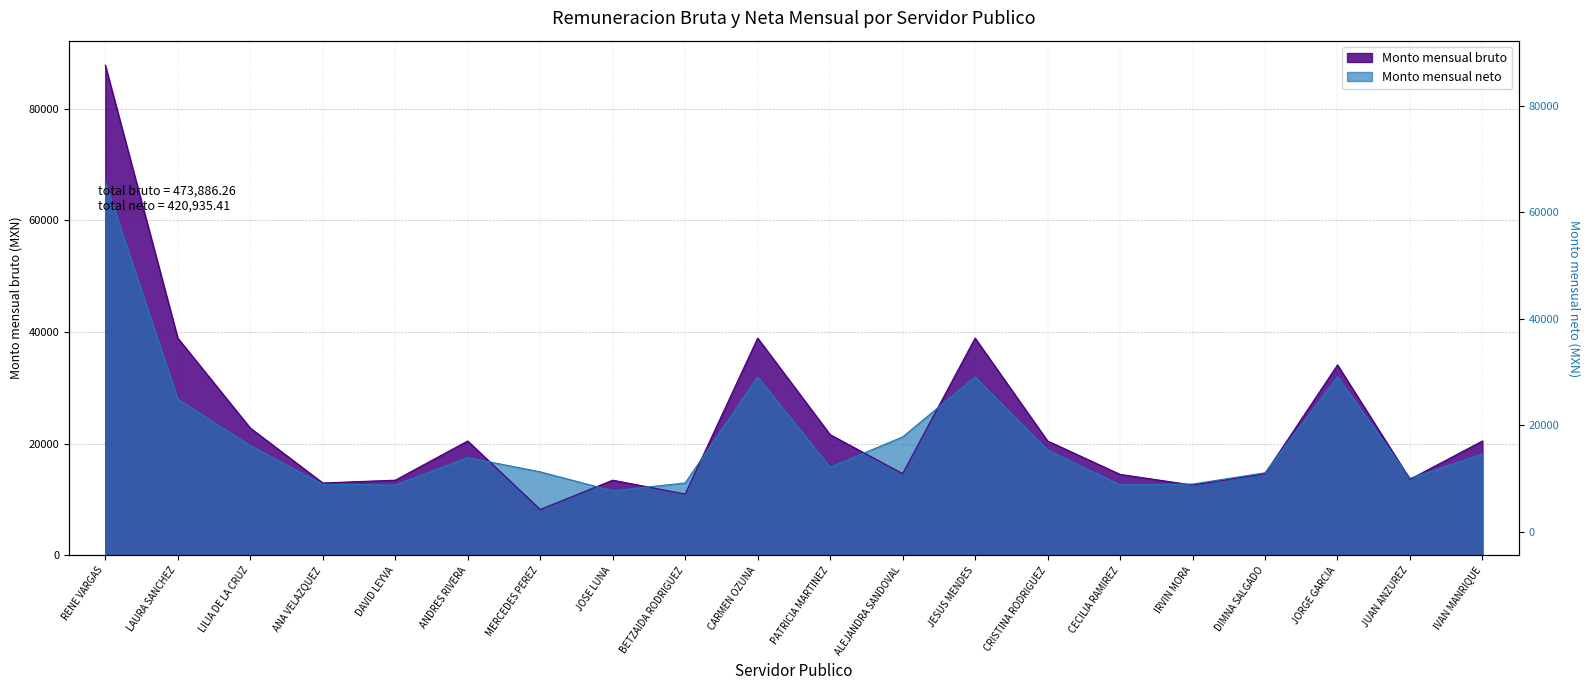

True or false: Monto mensual bruto has more than 0 interior local peaks.

True